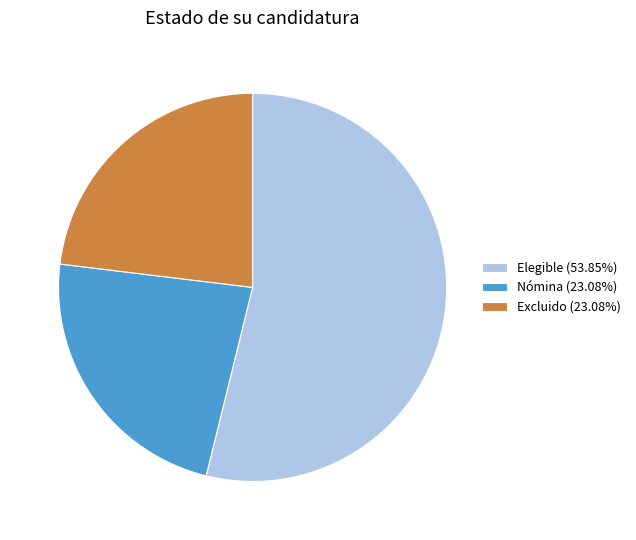

Is the sum of Nómina (23.08%) and Excluido (23.08%) greater than half?

No